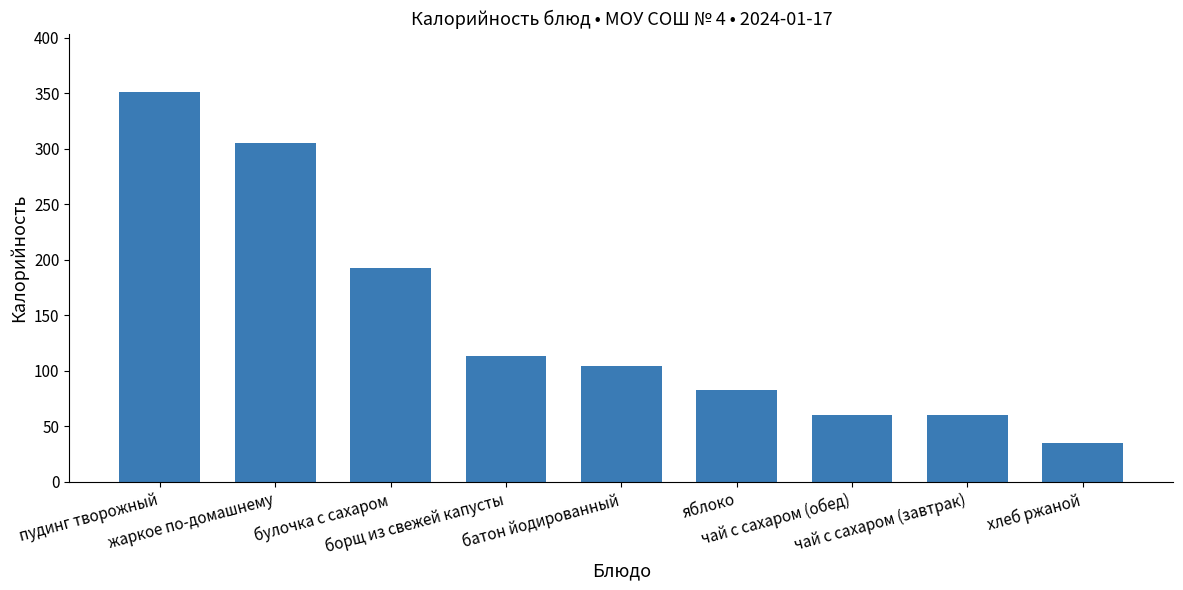

Reading left to right, list all the values displayed in this chart.

351	305	193	113	104	83	60	60	35